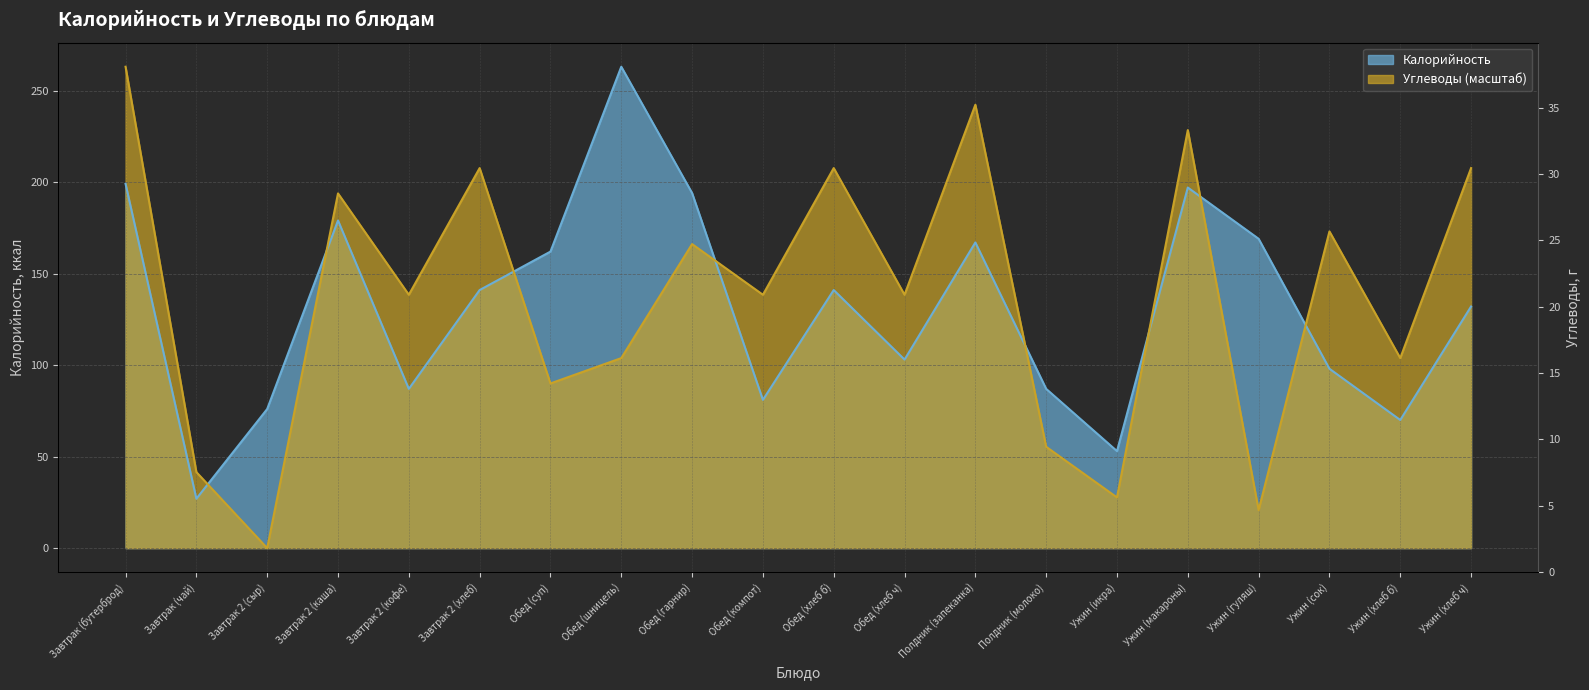

Between Ужин (сок) and Завтрак 2 (кофе), which is larger?

Ужин (сок)